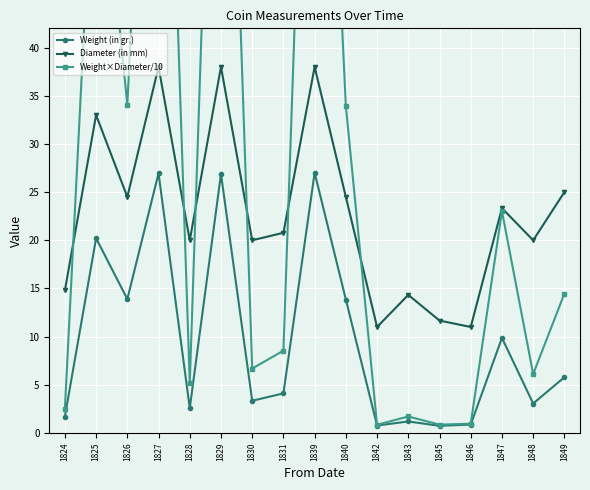

In Weight (in gr.), how many points are lower than both neighbors (excluding endpoints)?

6